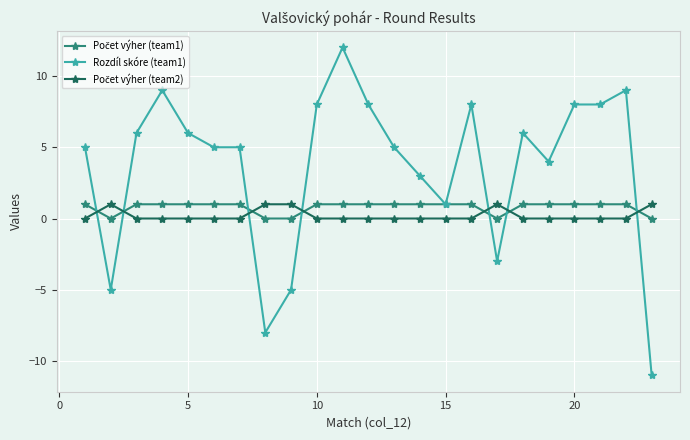

How many positive values does the Rozdíl skóre (team1) series have?

18